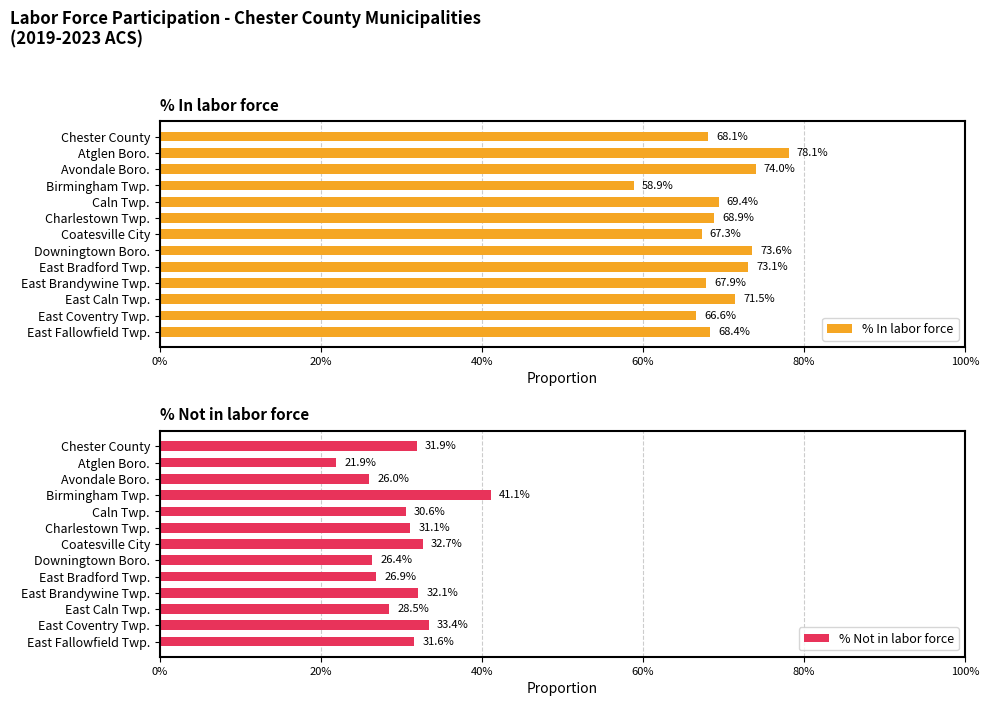

What is the value of the % Not in labor force bar at the 6th from the left?

0.3